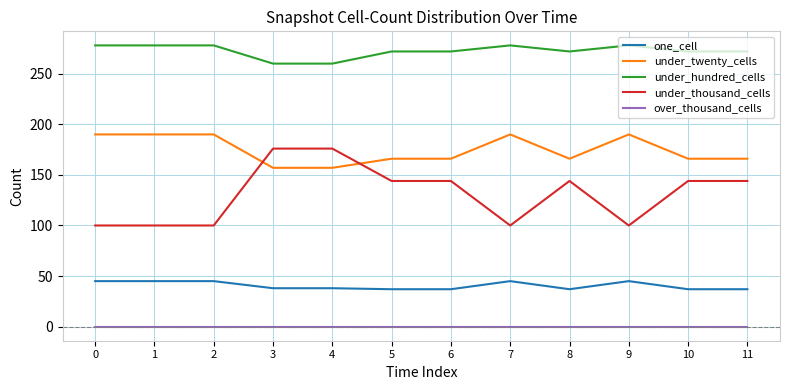

What is the maximum value for under_thousand_cells?

176